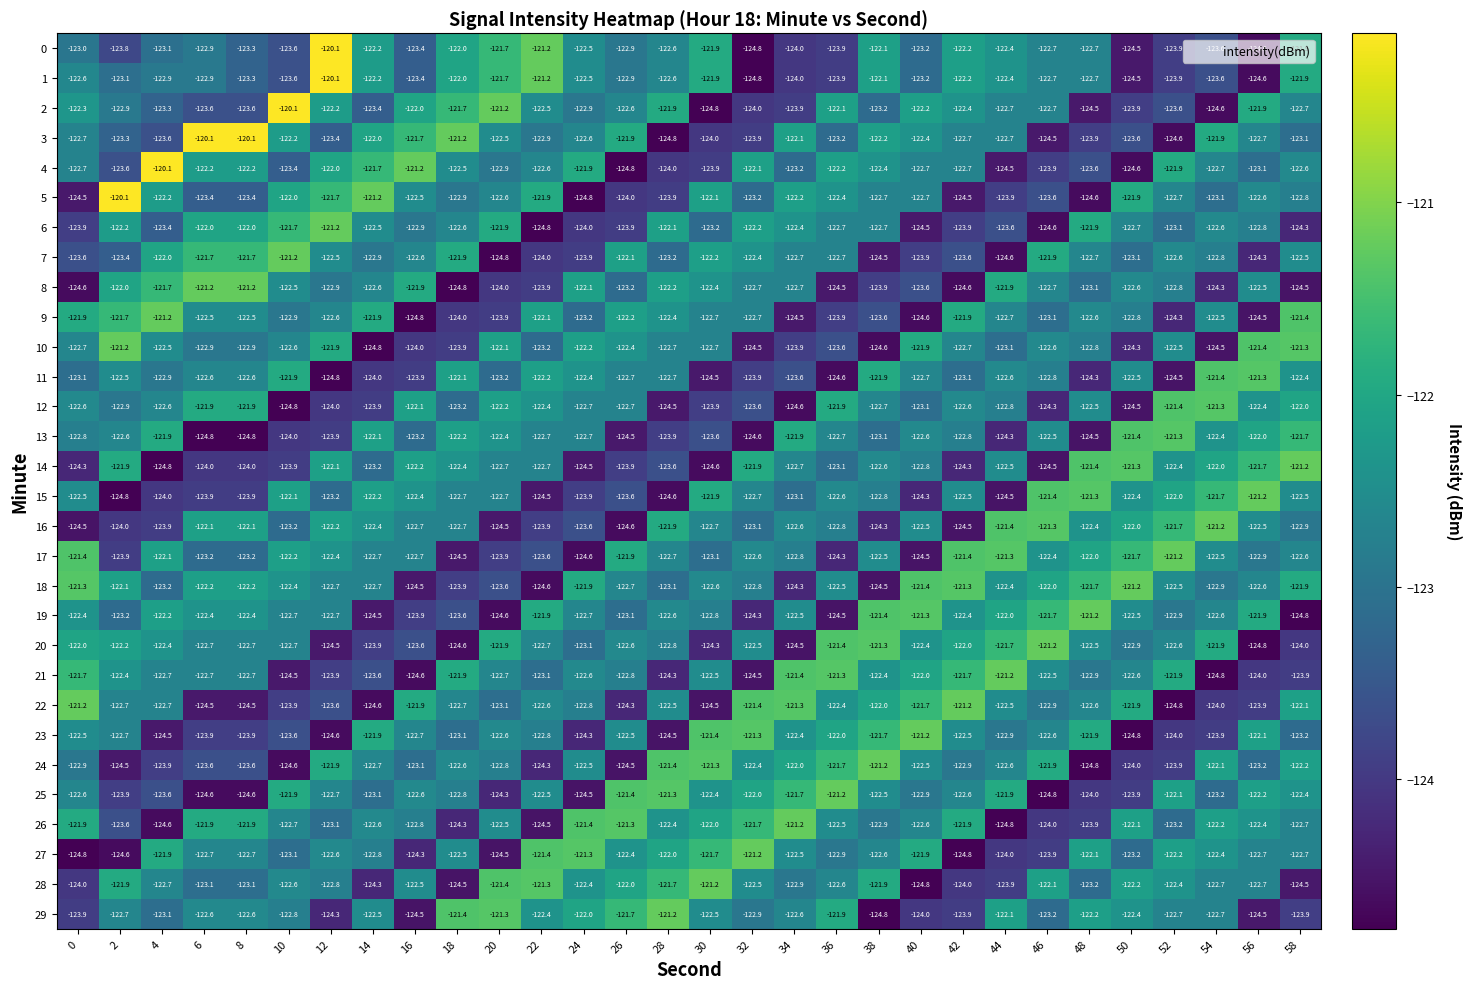

True or false: 14 has a value of -63.8 at 28.

False